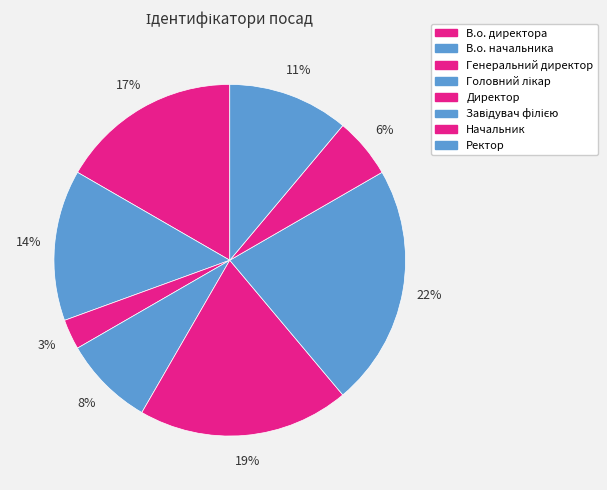

Is it true that В.о. директора is 27% of the pie?

False